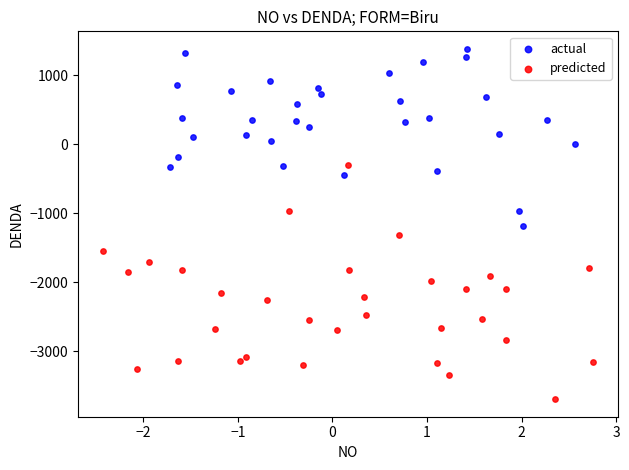

Which series contains the highest Y value?

actual